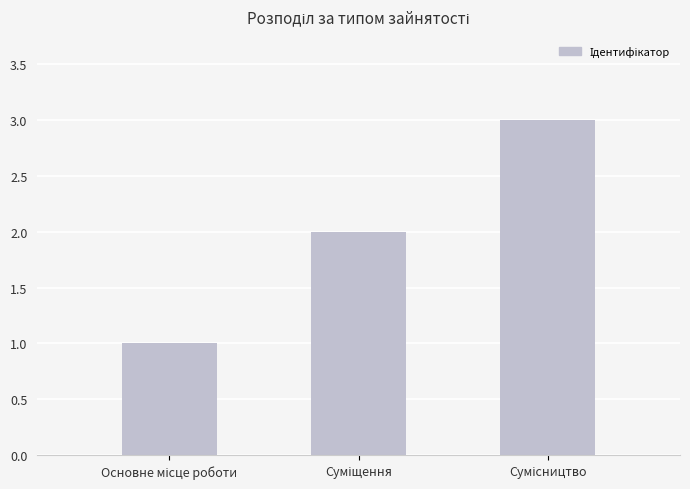

What is the maximum value shown in the chart?

3